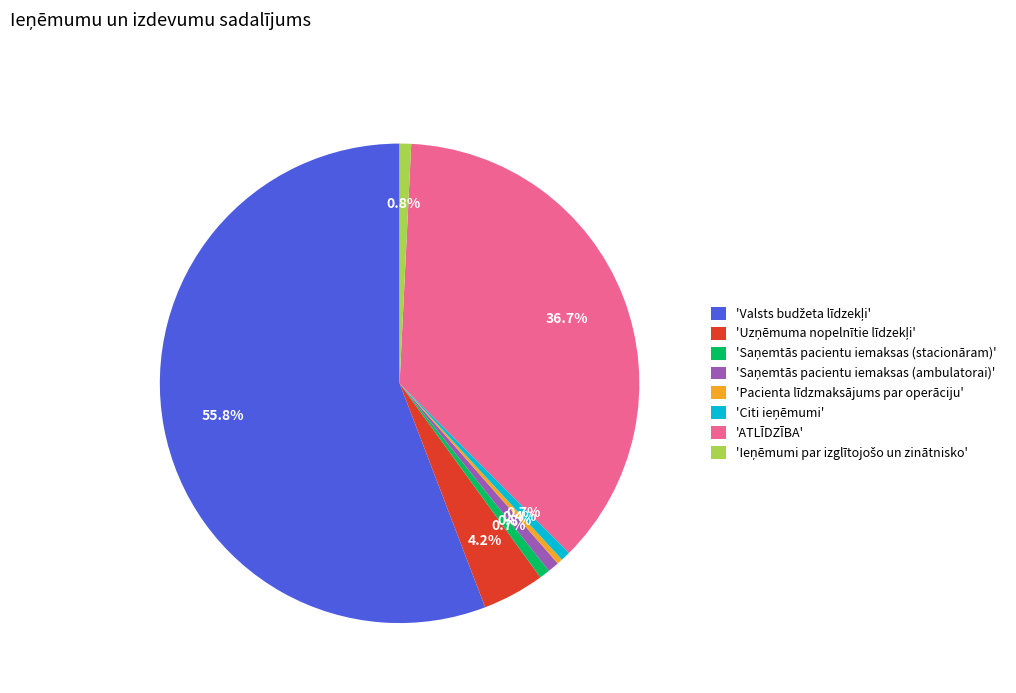

Does any single category account for the majority?

Yes